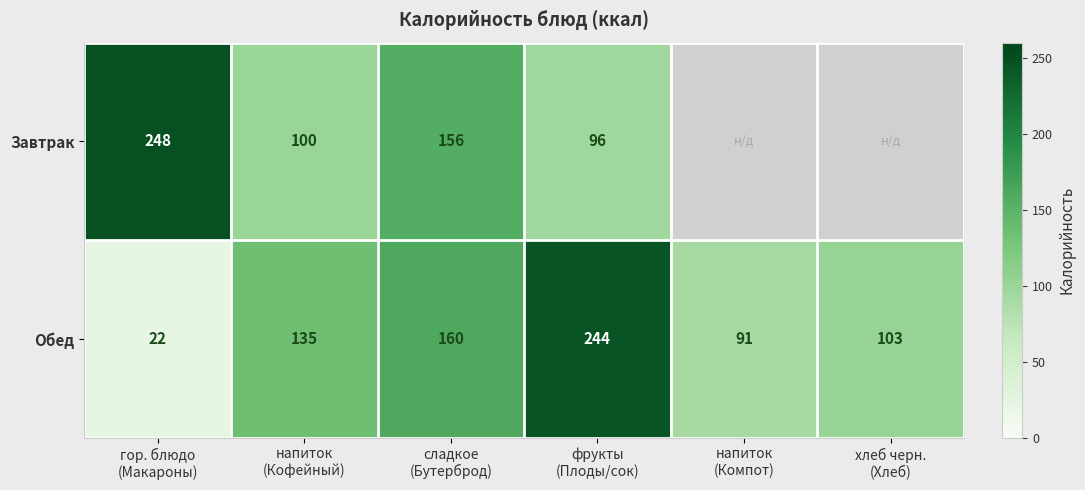

What is the difference between the maximum and minimum values in the Обед series?

222